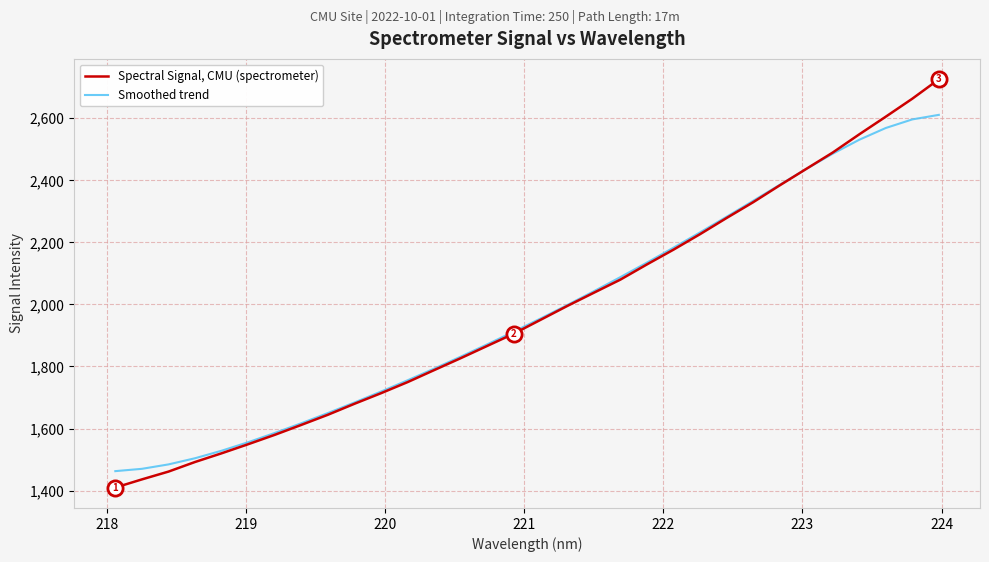

What are all the series names shown in the legend?

Spectral Signal, CMU (spectrometer), Smoothed trend